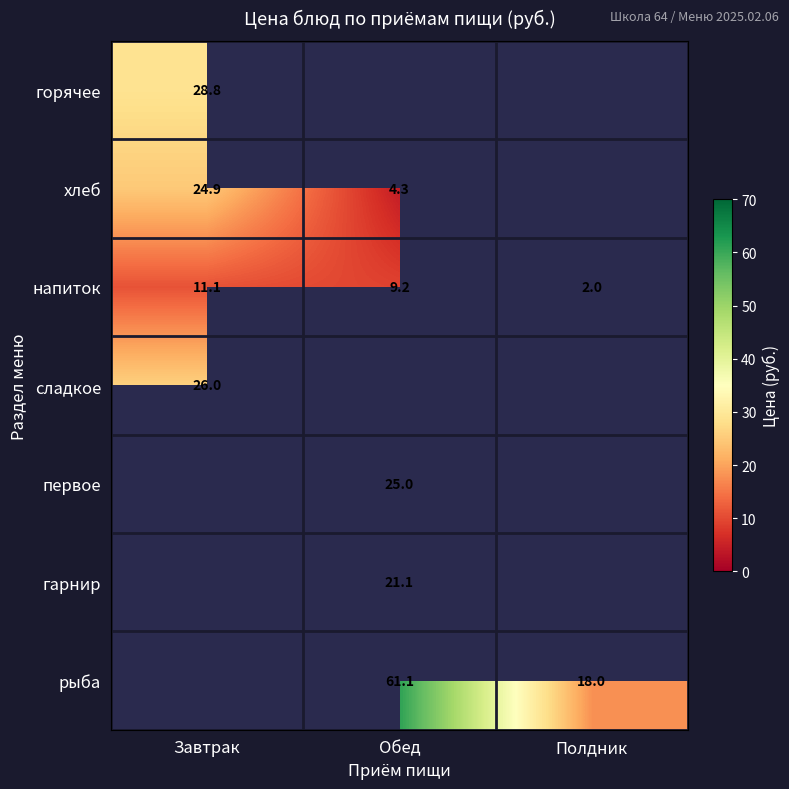

Where does the напиток series first go above 9?

Завтрак